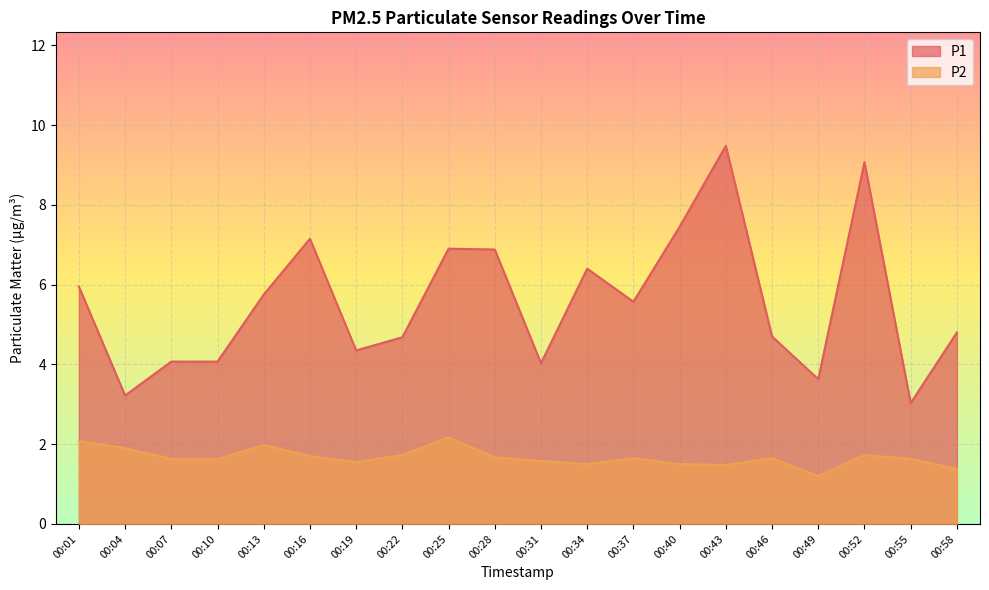

List the series in order of their overall mean, highest first.

P1, P2